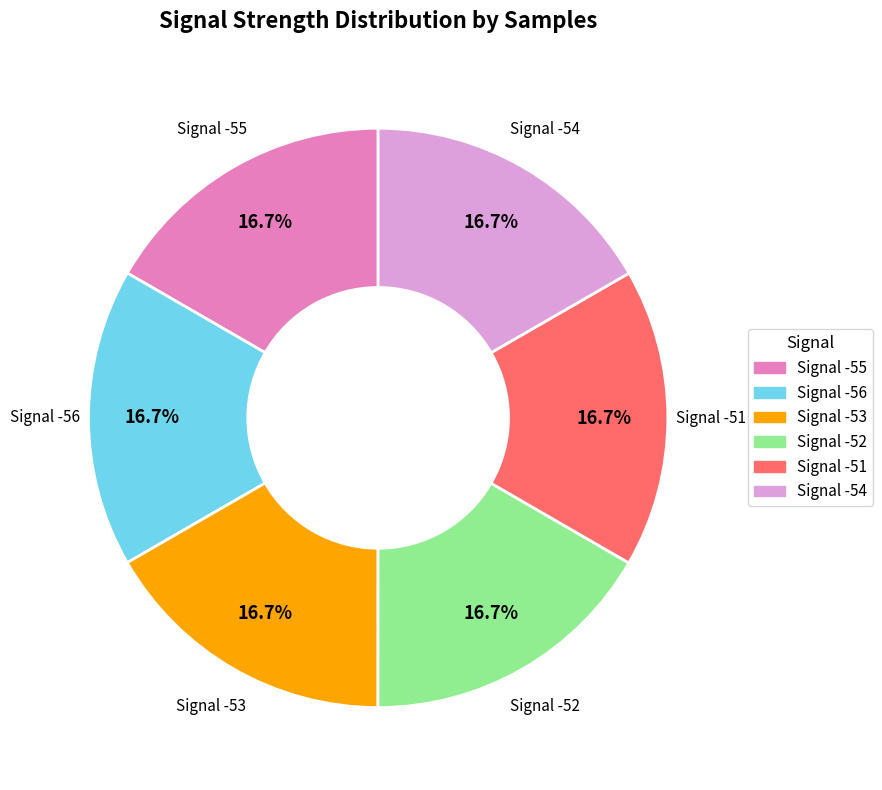

Does any single category account for the majority?

No